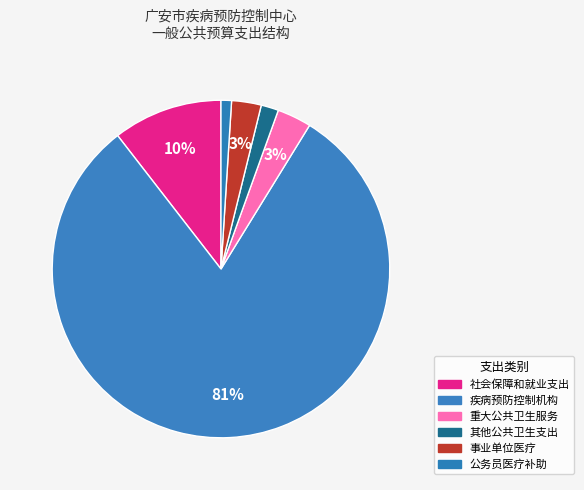

Count the number of slices in the pie.

6